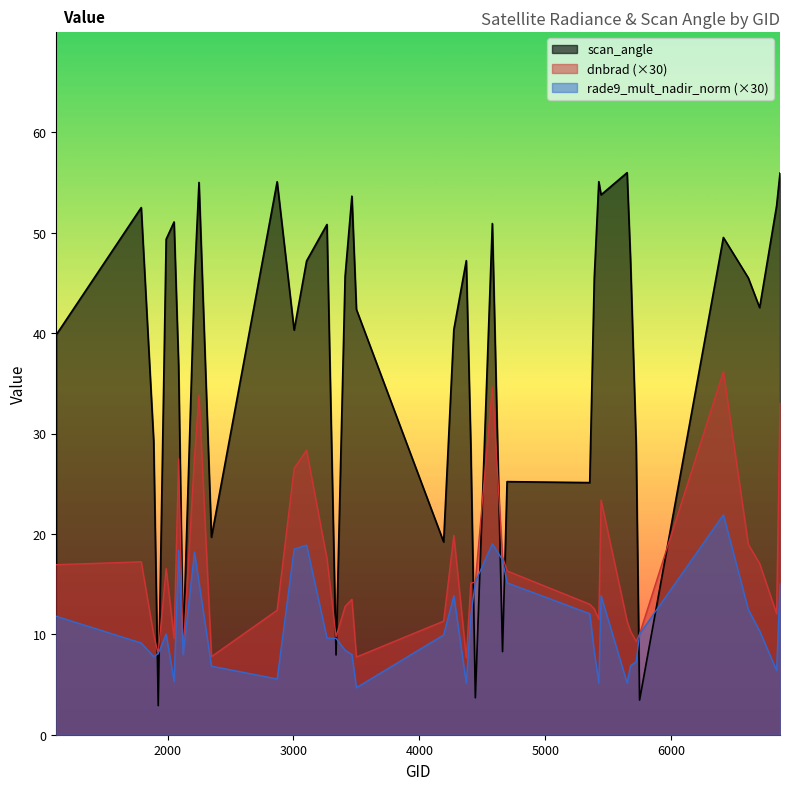

Which series has the widest spread of values?

scan_angle